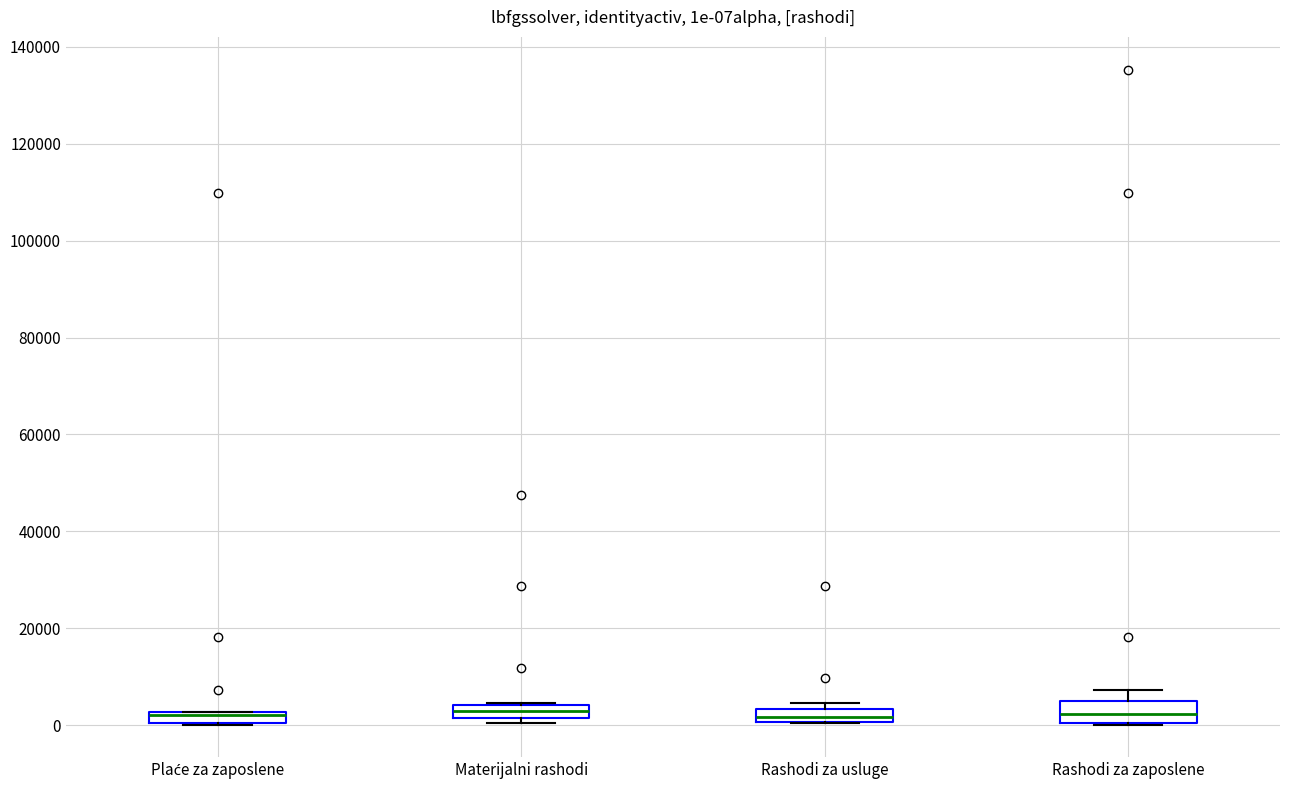

Where is the lower edge of the box for Rashodi za zaposlene on the y-axis? The values are not printed on the chart, so give them approximately, as read against the axis.

0